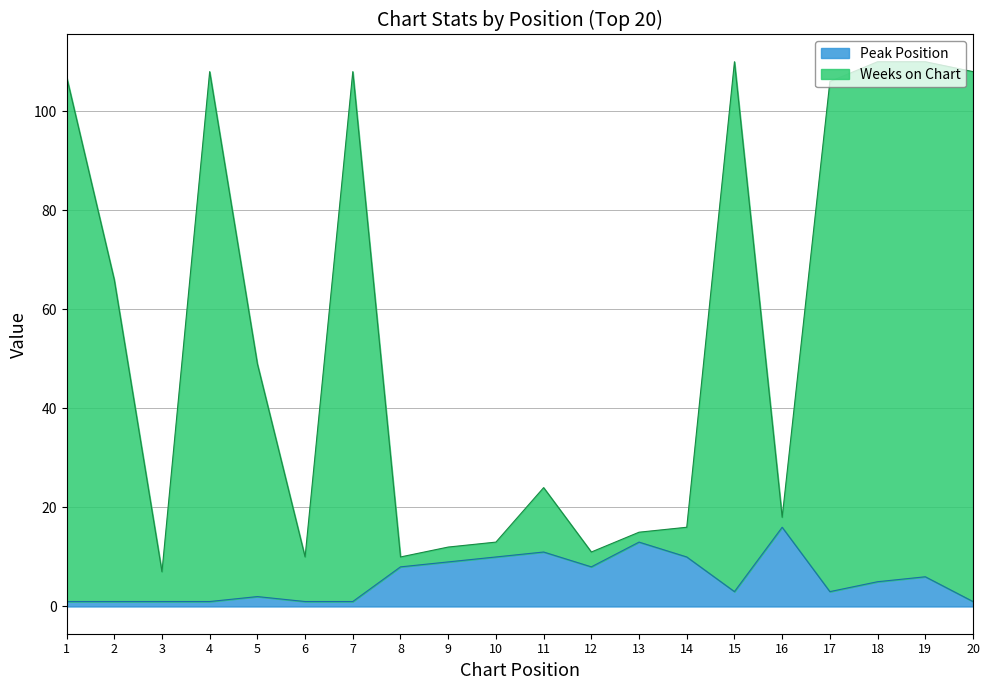

The Weeks on Chart series shows 23 at 13. True or false?

False